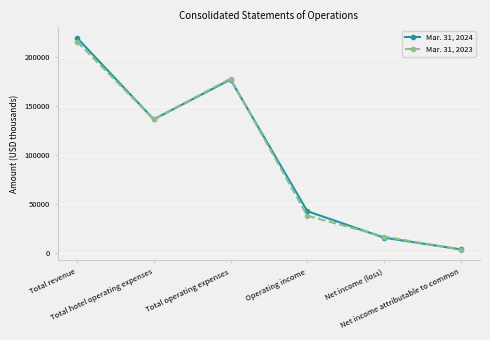

How many series are shown in this chart?

2